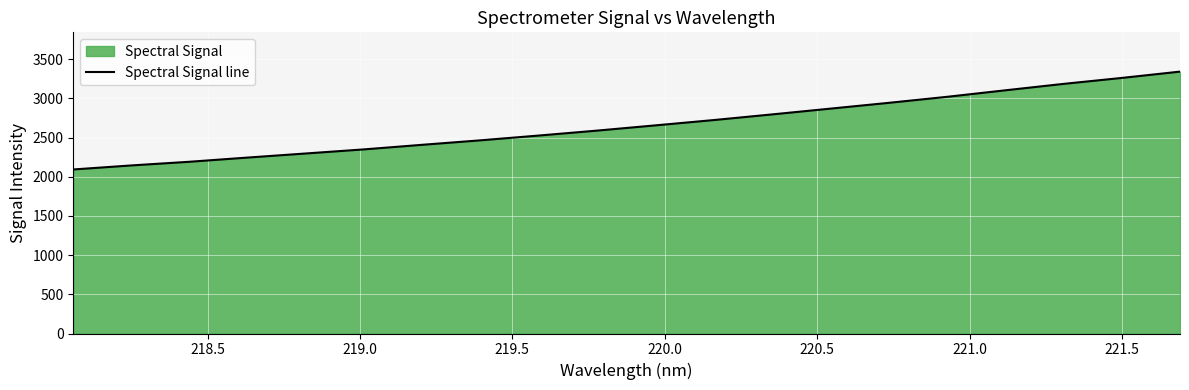

What is the difference between the maximum and minimum values?

1248.6